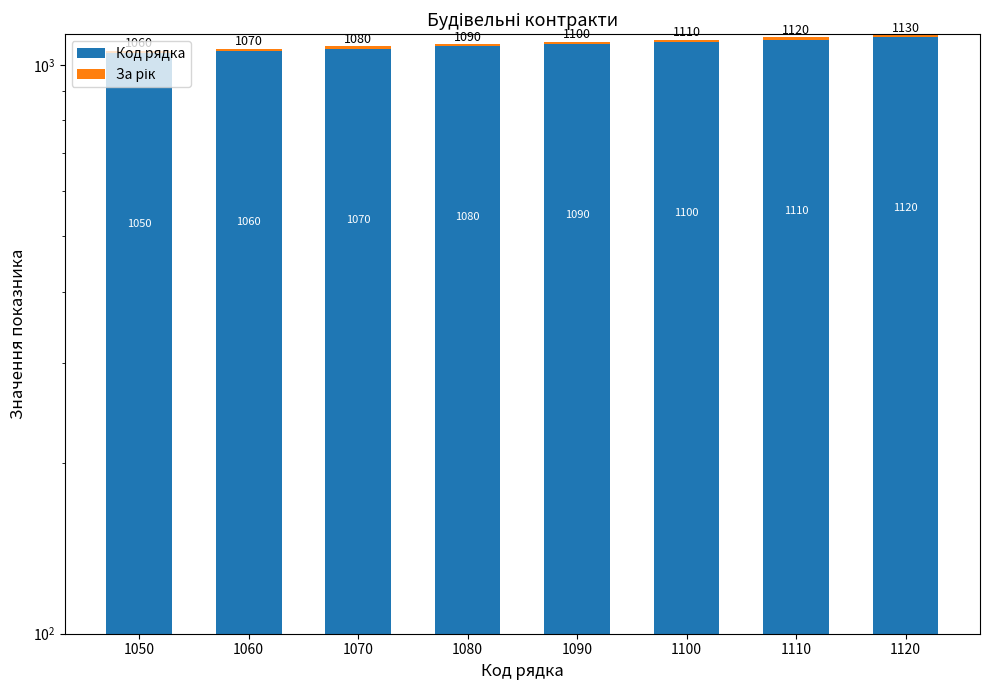

List the series in order of their peak value, lowest first.

За рік, Код рядка